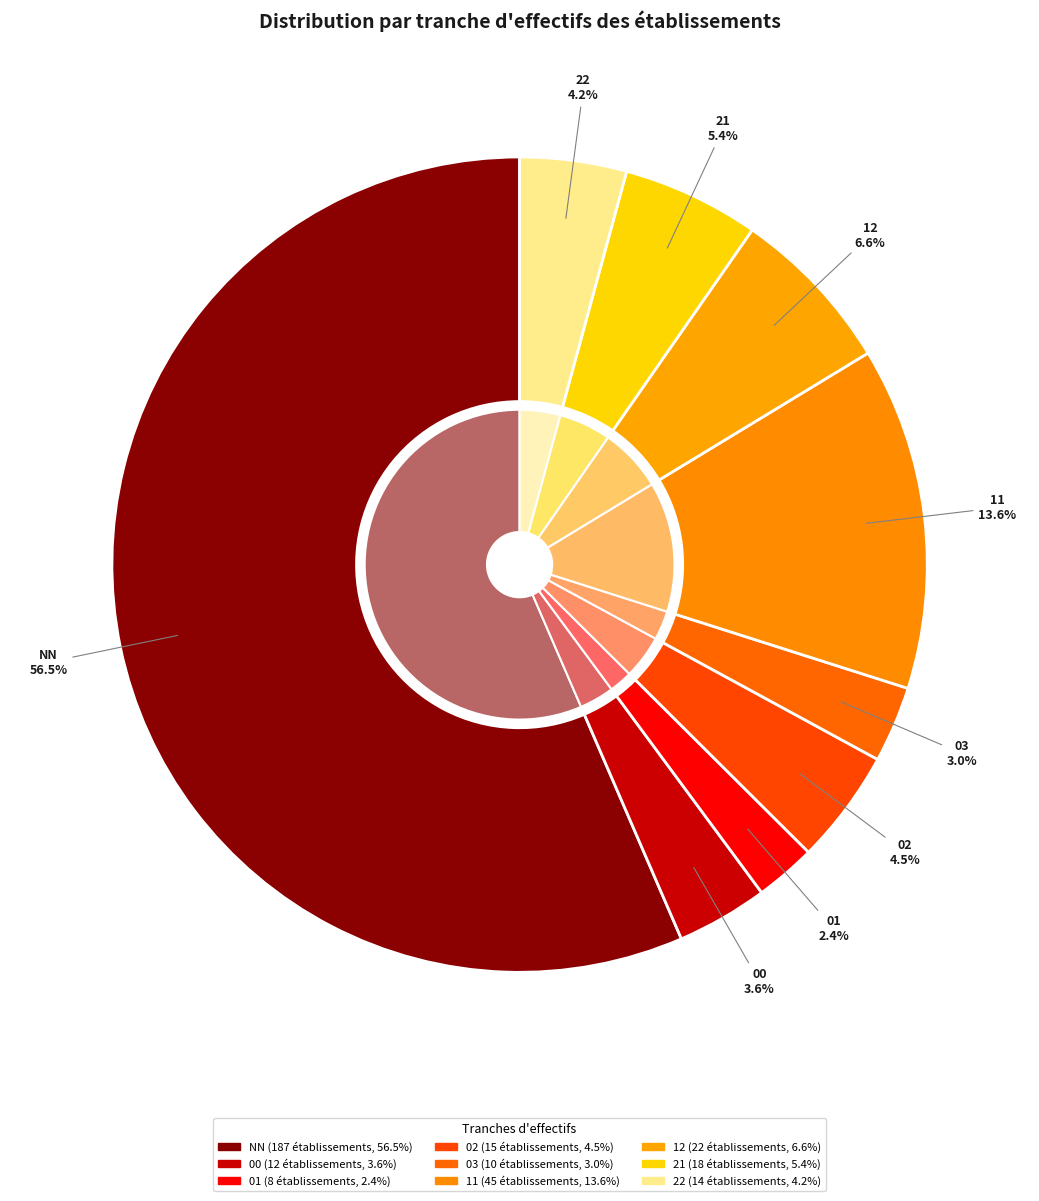

Approximately how many times larger is the value at NN compared to 00?

15.6